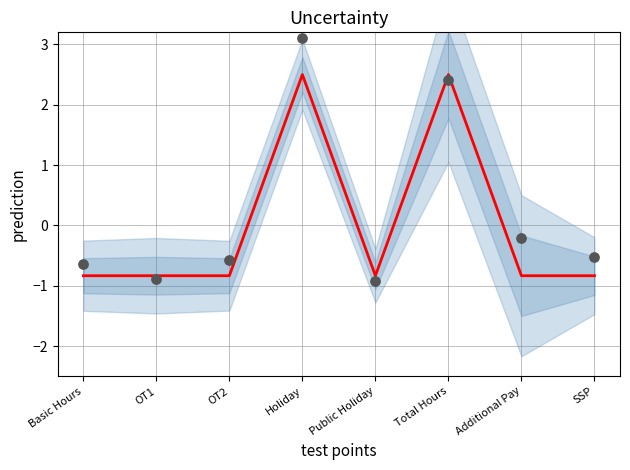

Which series has the largest Y range (max minus min)?

observations